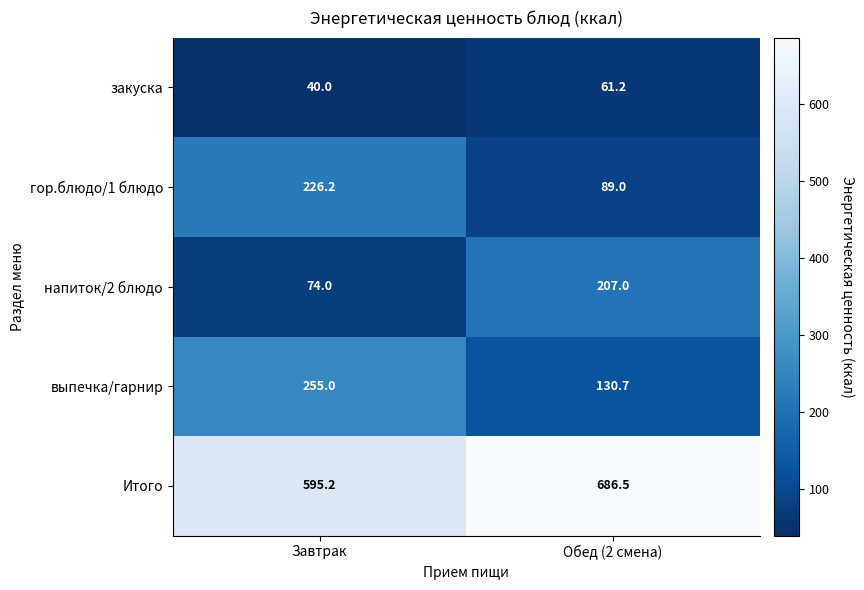

At how many categories does at least one series exceed 399?

2